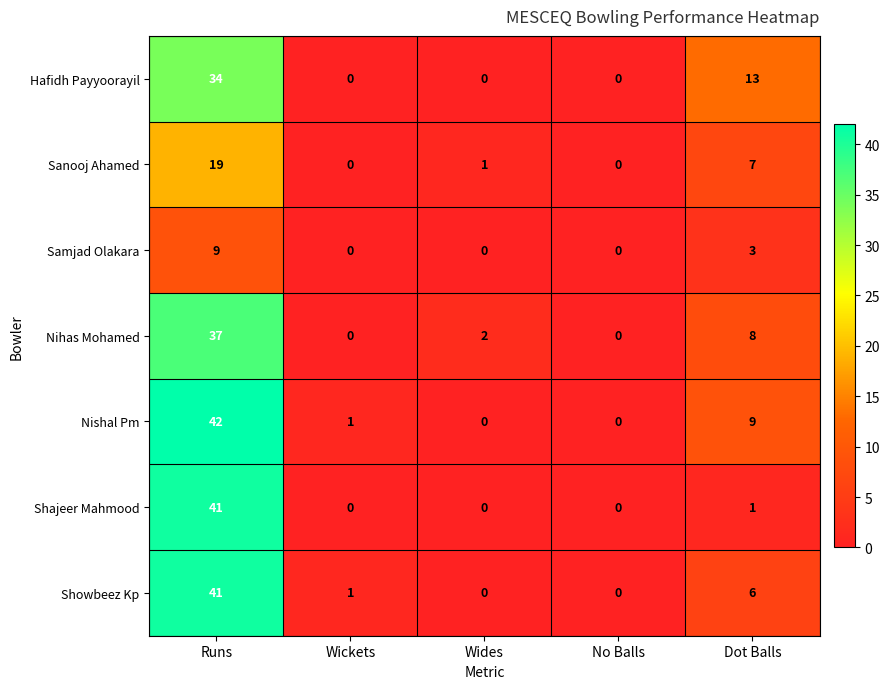

Is the value of Showbeez Kp at Wickets greater than the value of Shajeer Mahmood at No Balls?

Yes